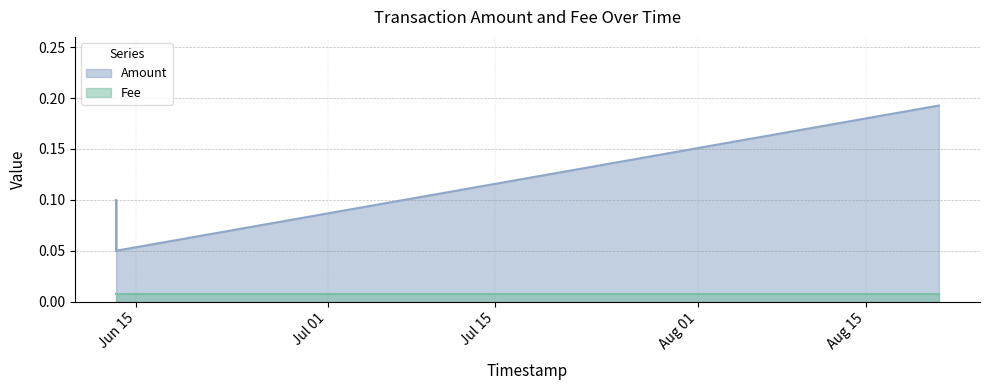

How many lines are shown in the chart?

2